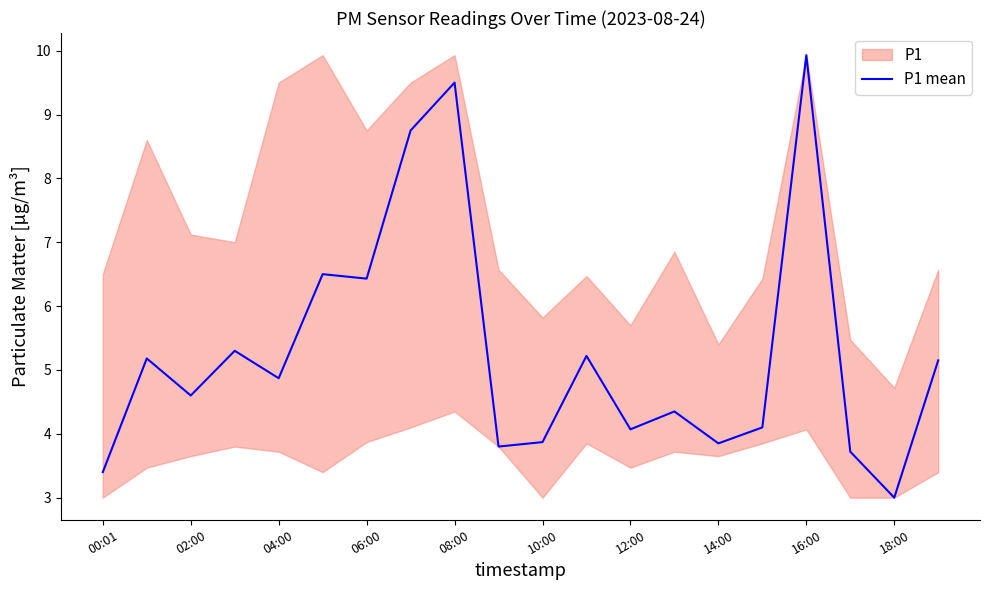

What is the lowest value of the P1 mean series?

3.0